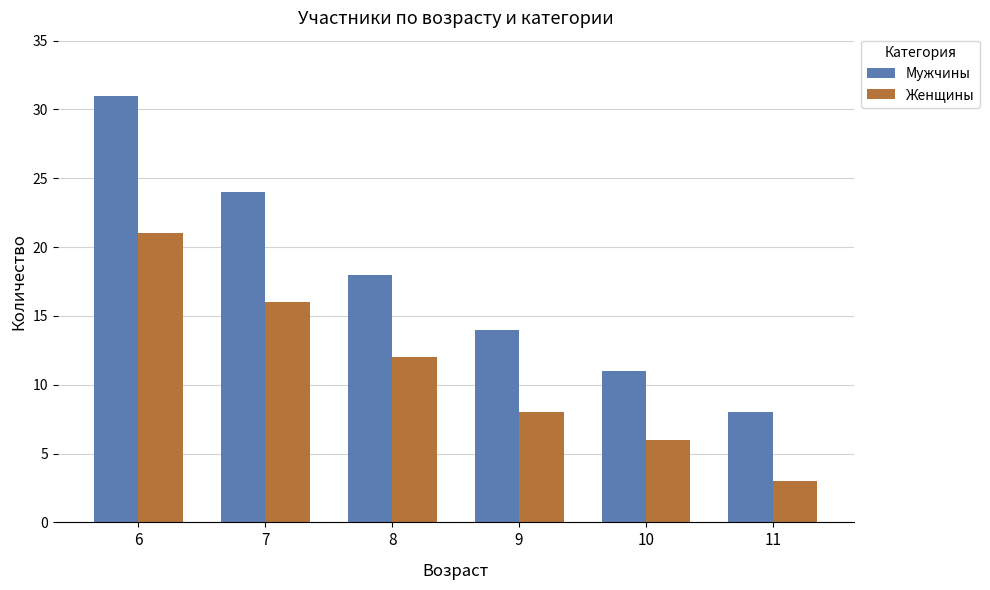

The value of Мужчины at 8 is 31. True or false?

False